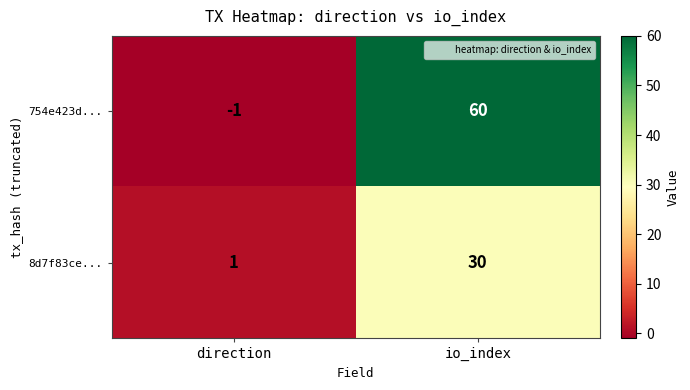

Rank the series by their average value, from lowest to highest.

8d7f83ce..., 754e423d...